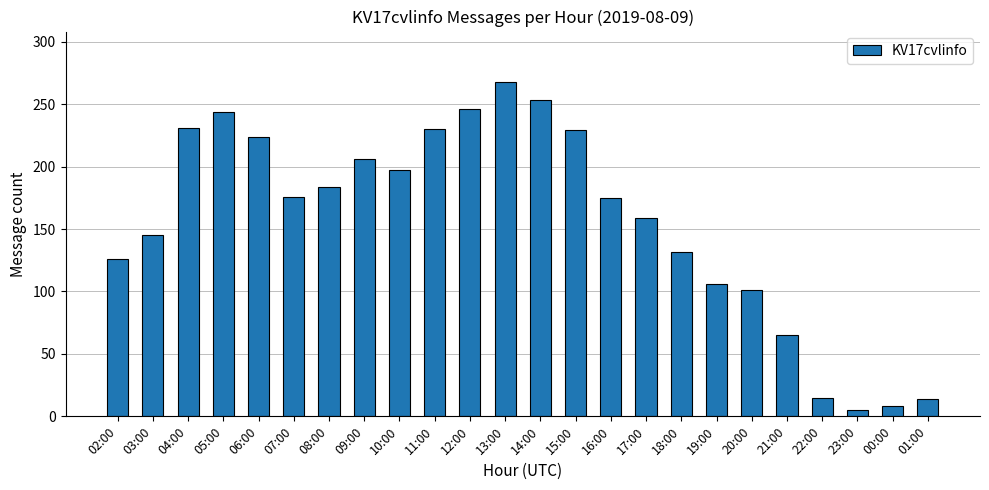

The chart shows a value of 54 at 08:00. True or false?

False